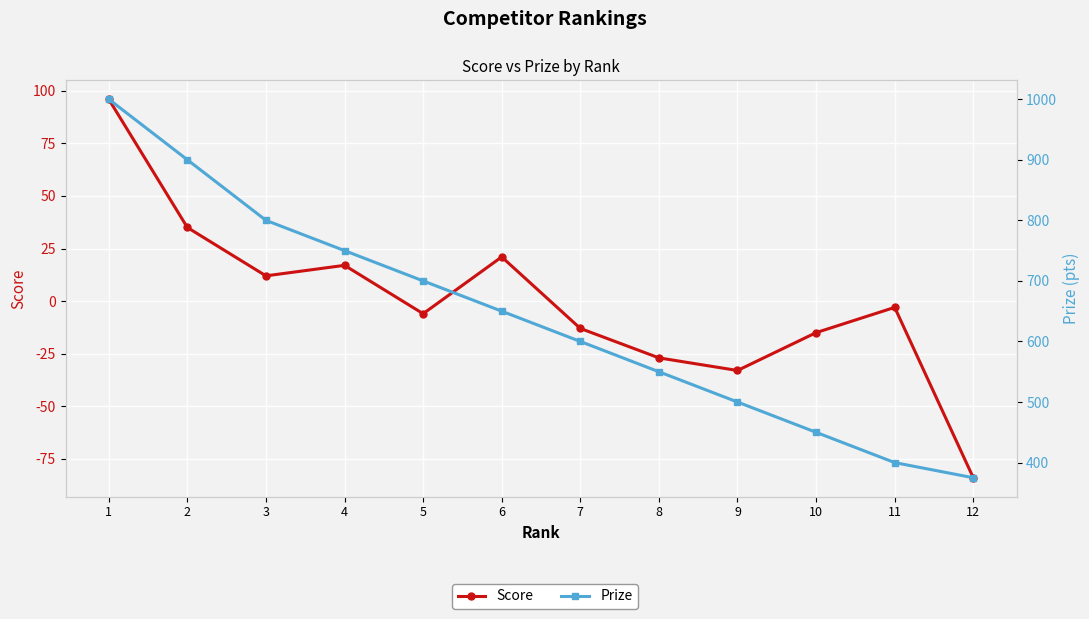

What is the sum of all Prize values?

7675